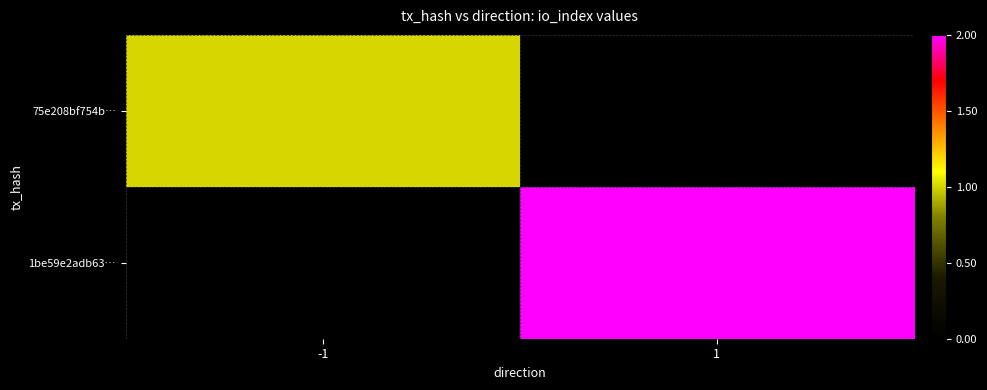

List the labels in order of 1be59e2adb63… value, smallest first.

-1, 1